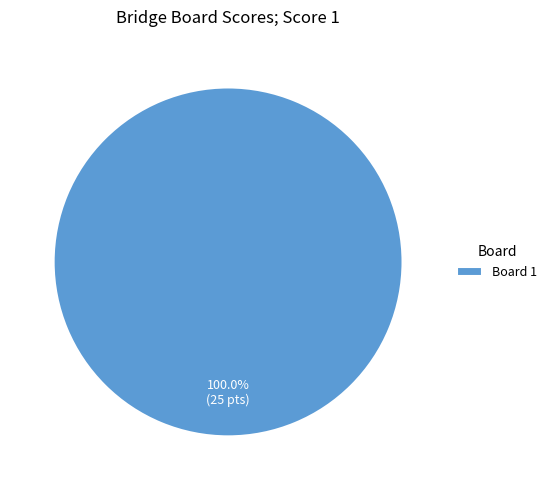

Rank the categories by value from lowest to highest.

Board 1